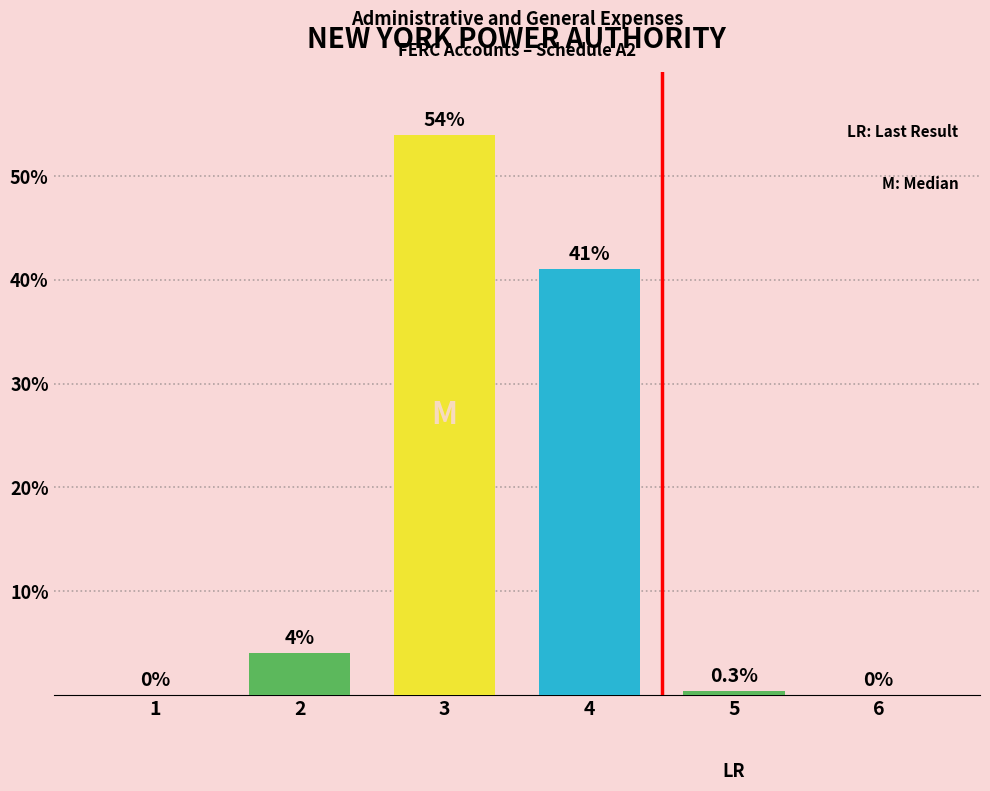

What value does the data have at 2?

4.0